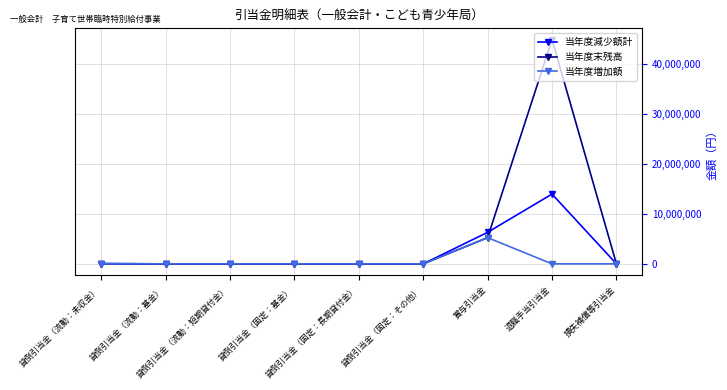

Is this an area chart (filled region under the line)?

No